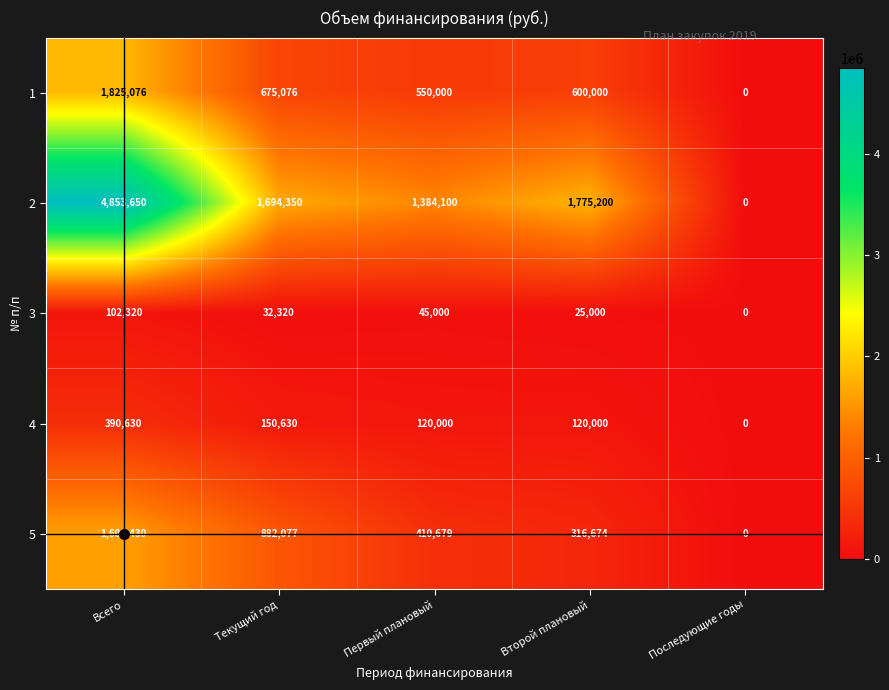

True or false: 1 has a value of -816716 at Последующие годы.

False